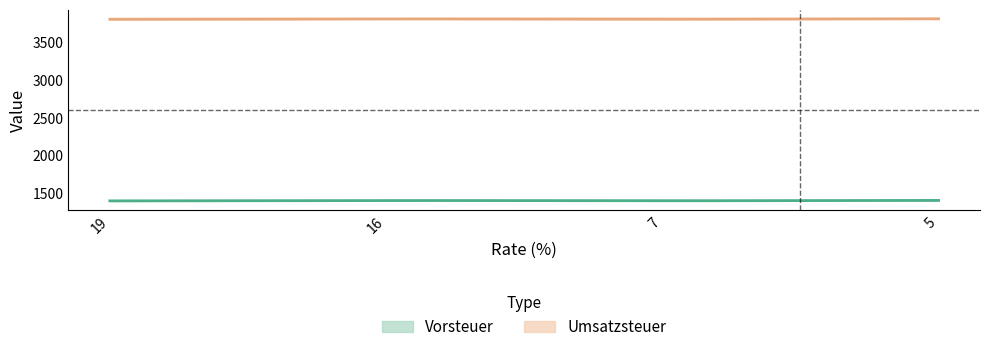

How many lines are shown in the chart?

2